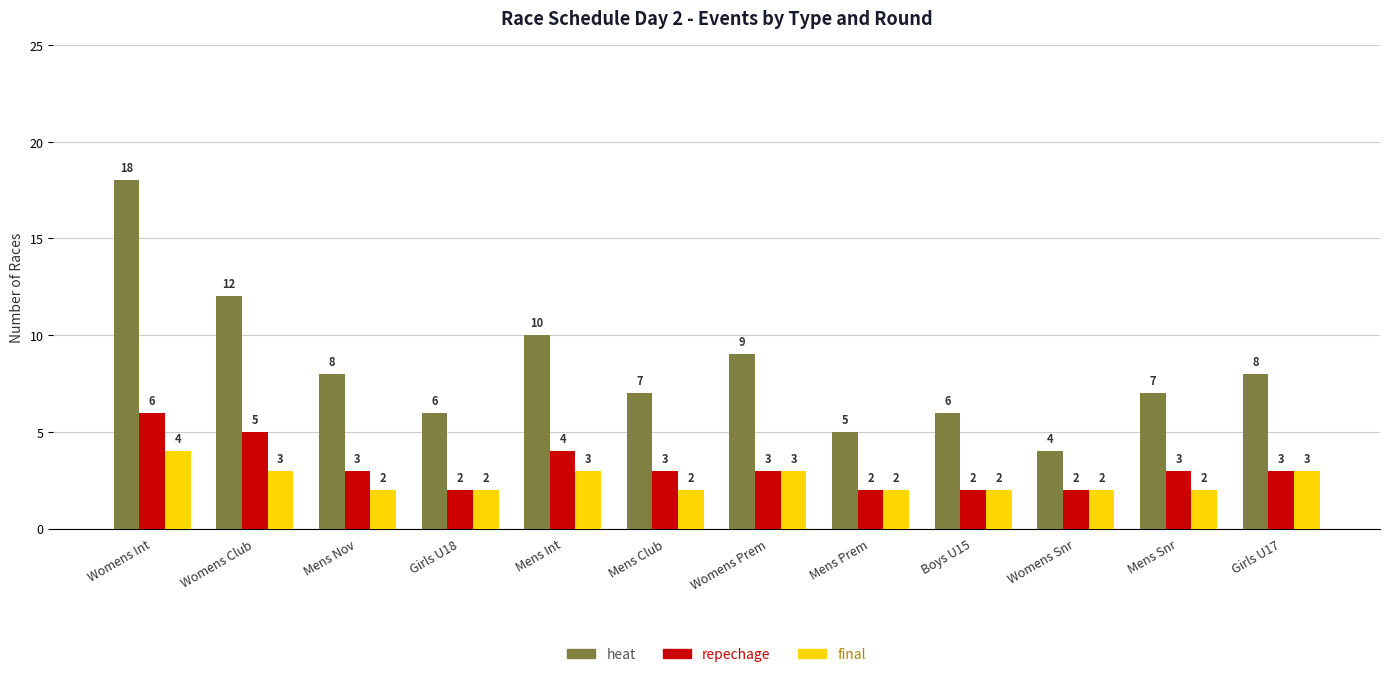

What is the spread (max minus min) of values at Boys U15?

4